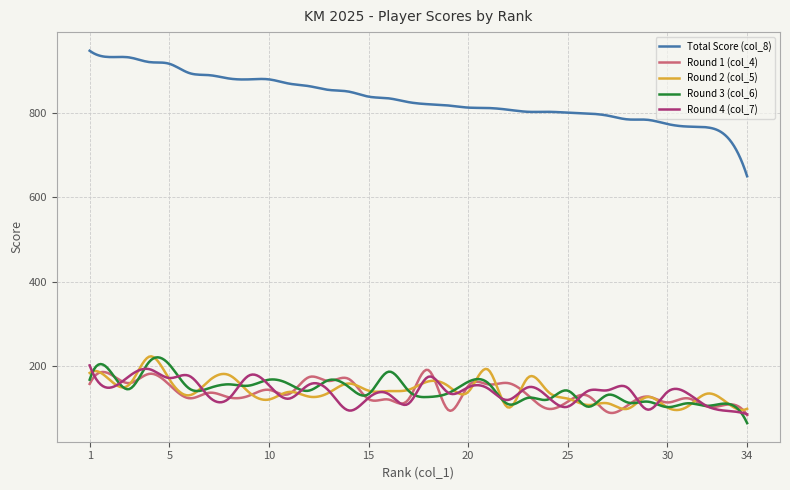

True or false: Total Score (col_8) and Round 4 (col_7) cross at least once.

False